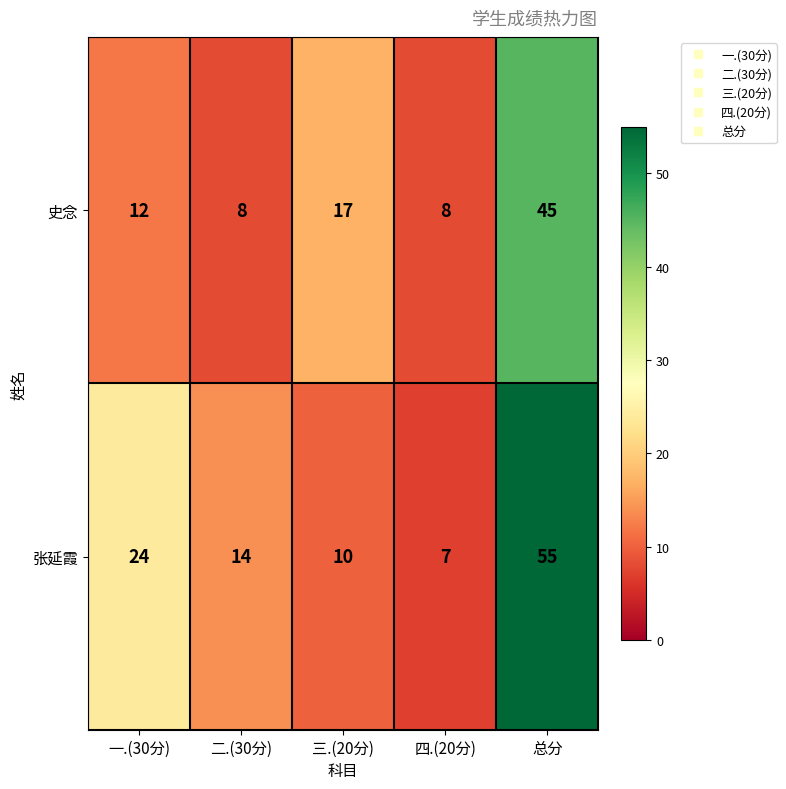

Reading left to right, extract all data points from this chart.

史念: 12	8	17	8	45
张延霞: 24	14	10	7	55